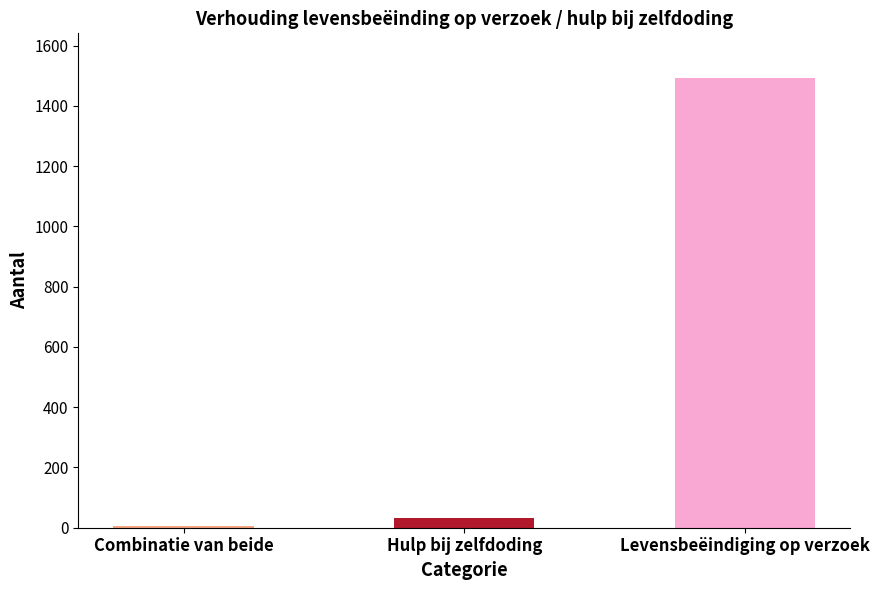

What is the average value?

510